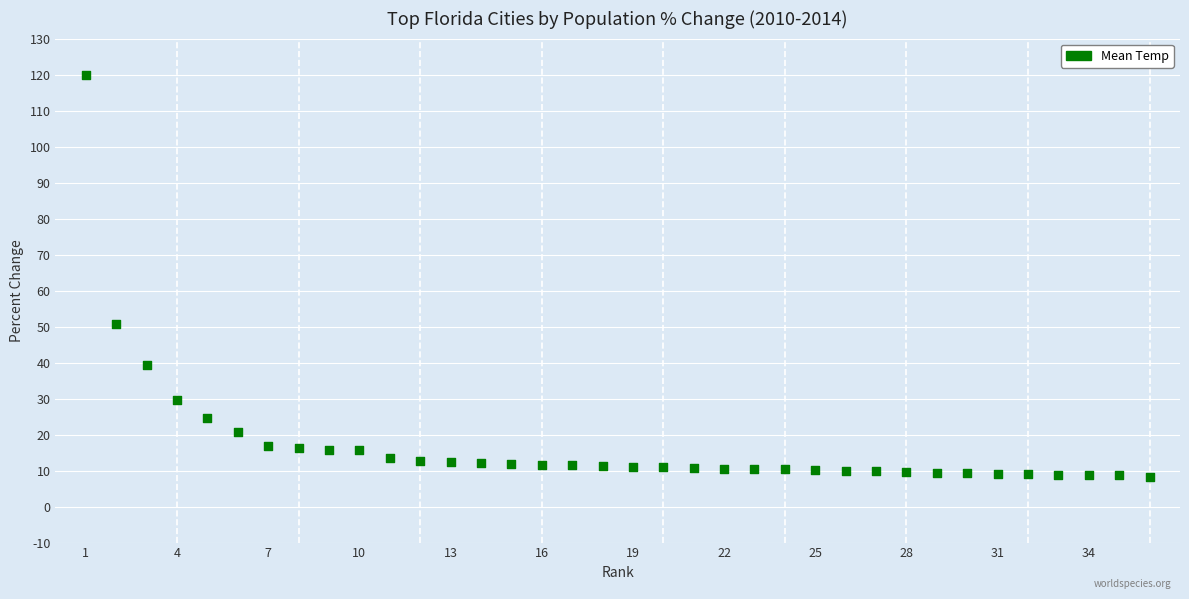

What is the range of Y values (max minus min)?

111.7